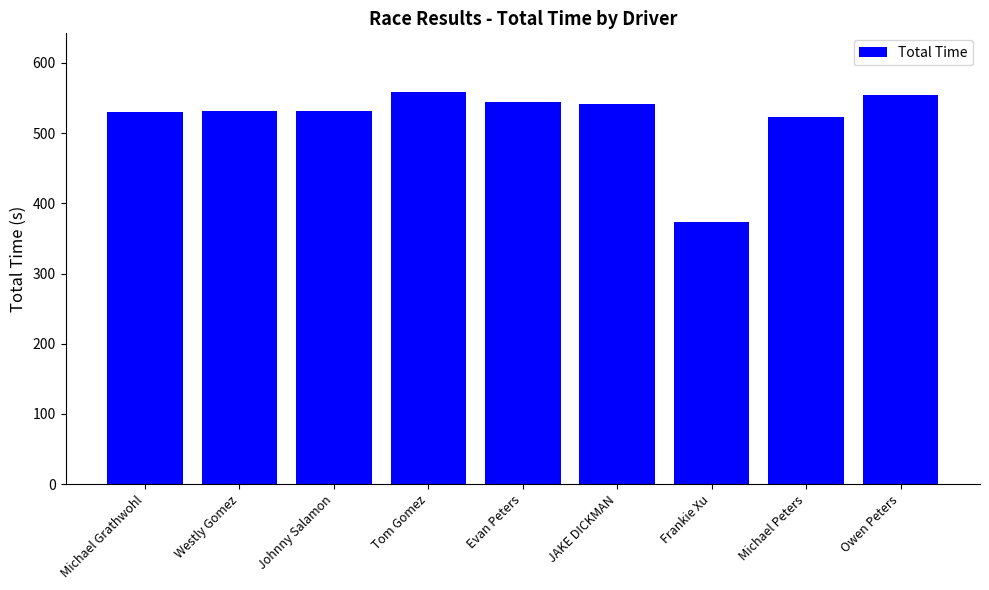

What is the approximate value at Owen Peters?

554.2